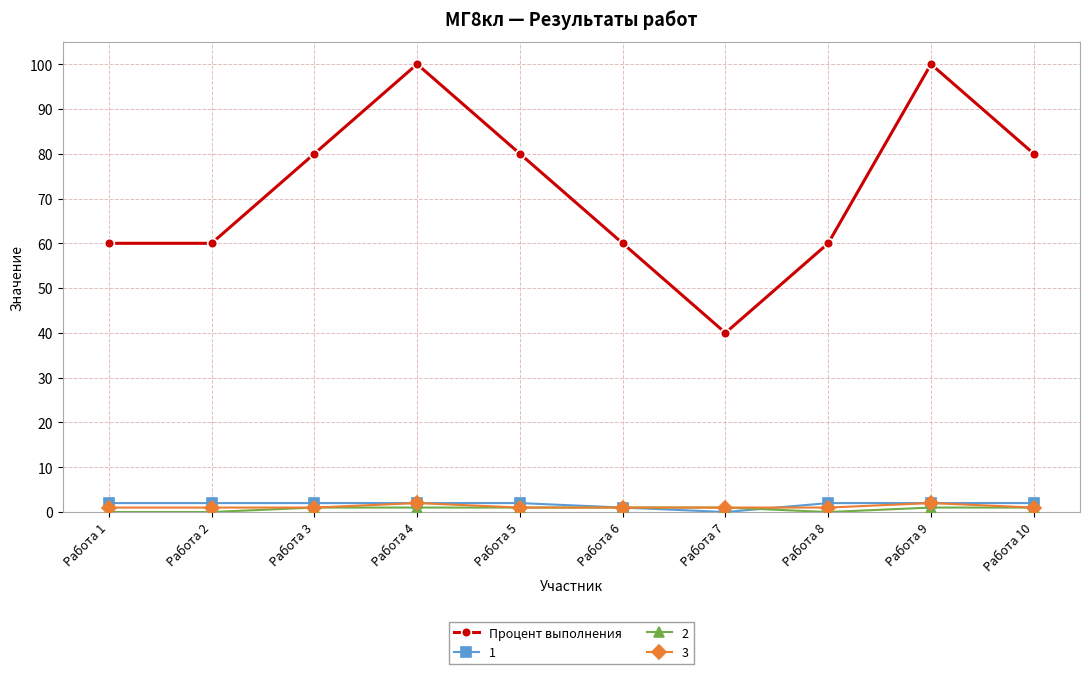

At which category does Процент выполнения reach its first local peak?

Работа 4